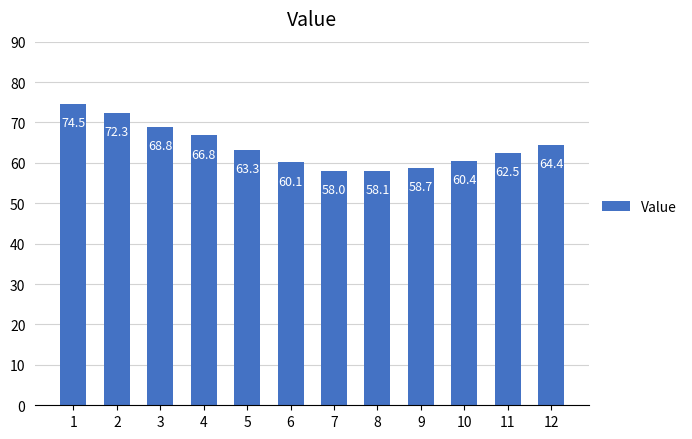

True or false: the data shows 60.1 at 6.

True